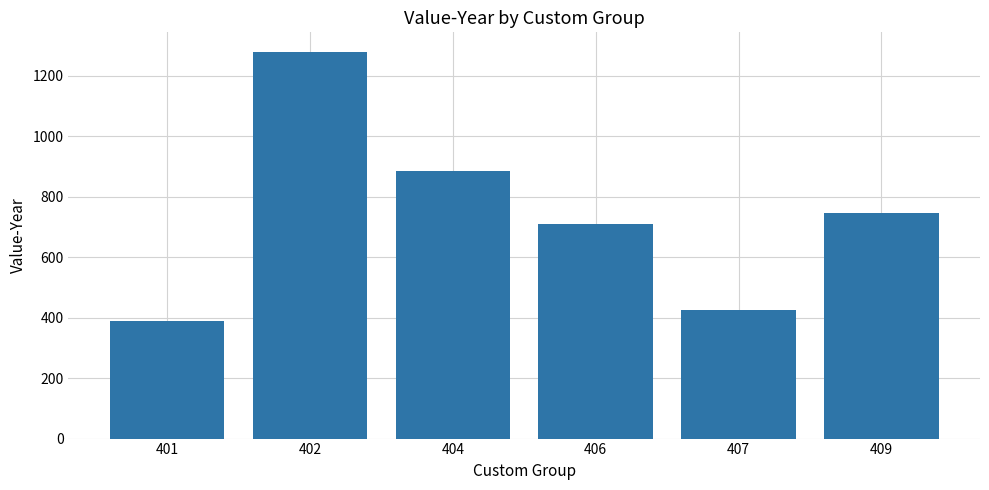

Rank the categories by value from highest to lowest.

402, 404, 409, 406, 407, 401